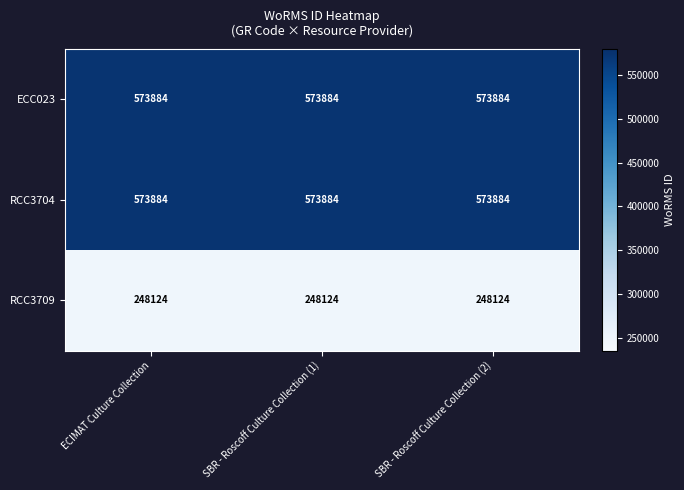

The RCC3704 series shows 573884 at SBR - Roscoff Culture Collection (1). True or false?

True